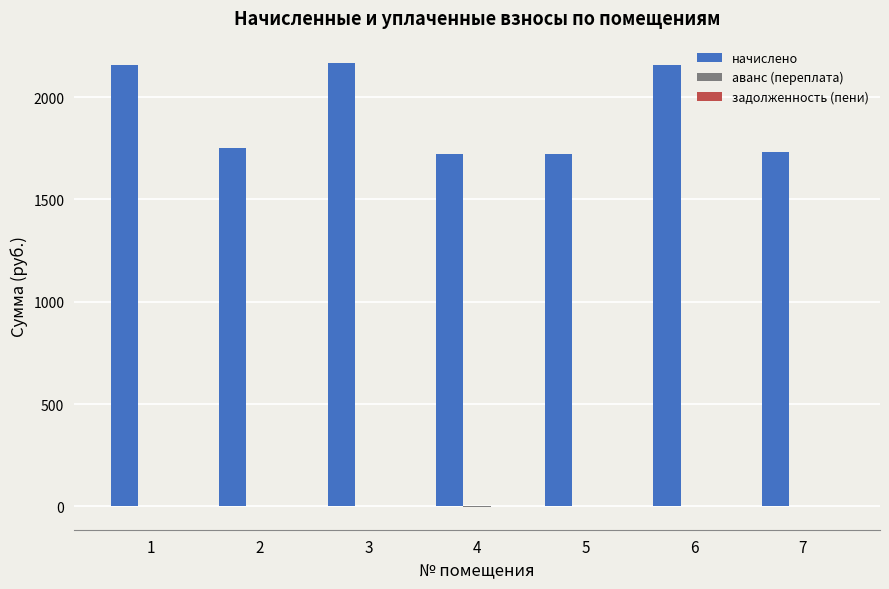

The value of начислено at 5 is 1723.0. True or false?

True